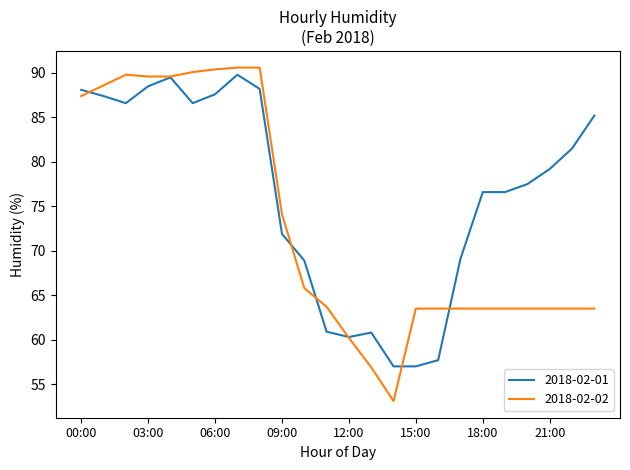

Which series has the largest total across all categories?

2018-02-01